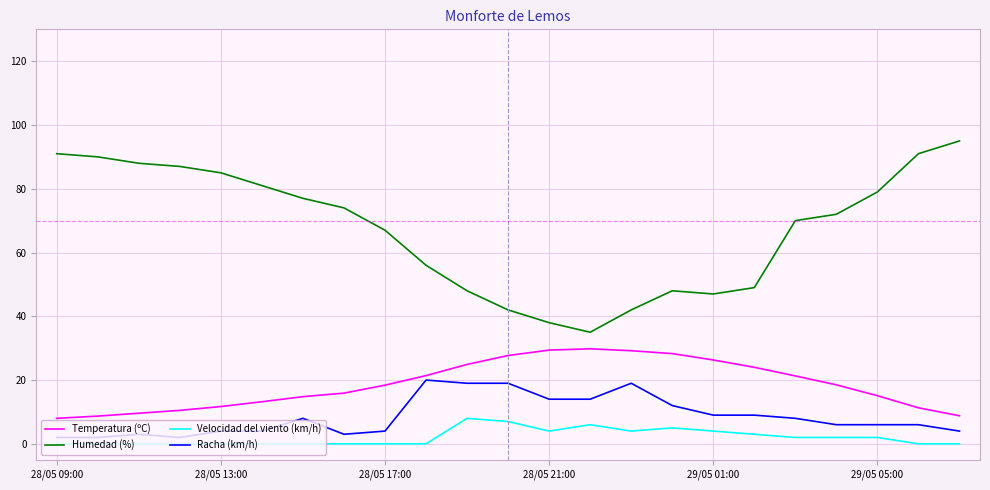

What are all the series names shown in the legend?

Temperatura (ºC), Humedad (%), Velocidad del viento (km/h), Racha (km/h)